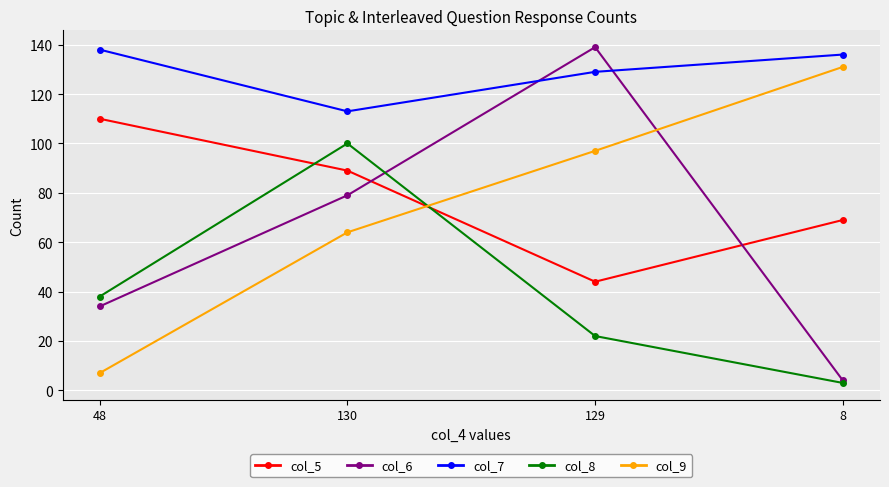

Between 48 and 130, which series saw the biggest shift?

col_8